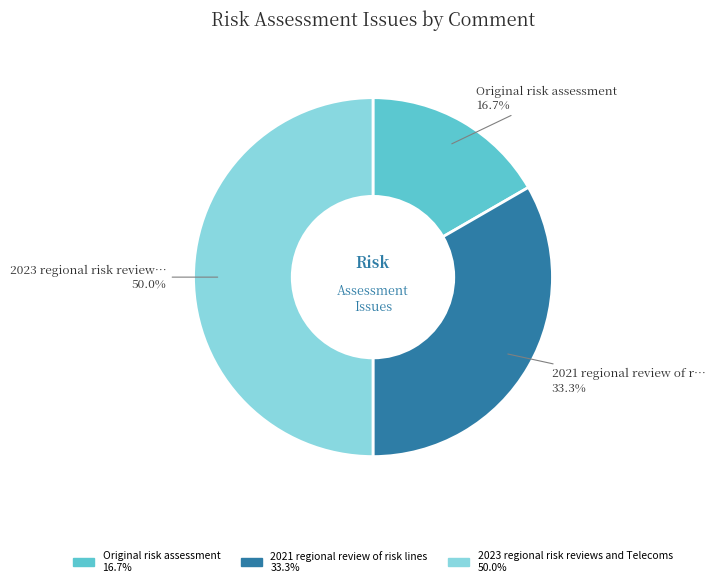

Rank the categories by value from lowest to highest.

Original risk assessment, 2021 regional review of risk lines, 2023 regional risk reviews and Telecoms